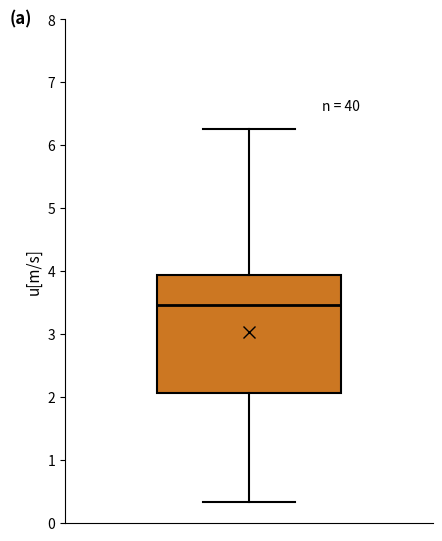

Transcribe this box plot: give where the median line is, the range the box spans, and where the two whiskers end, as read against the y-axis. The values are not printed on the chart, so give them approximately, as read against the axis.

median 3.5, box 2.1 to 3.9, whiskers 0.3 to 6.3